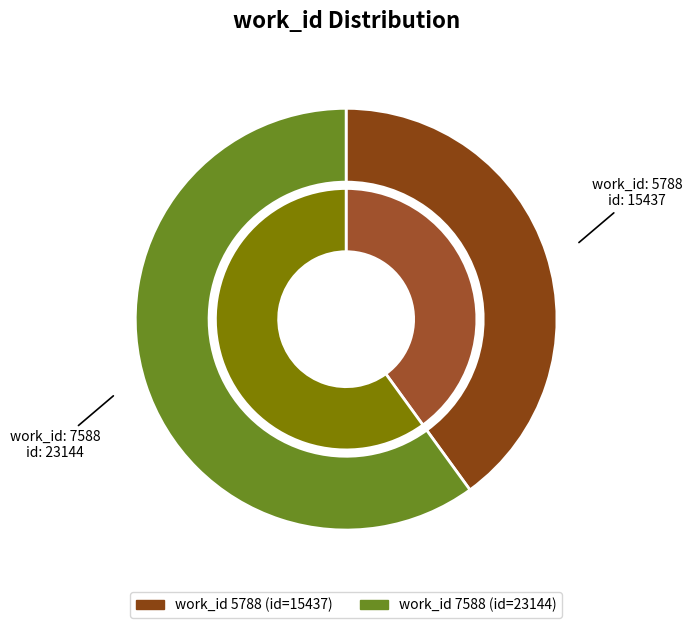

Is the sum of 7588 and 5788 greater than half?

Yes